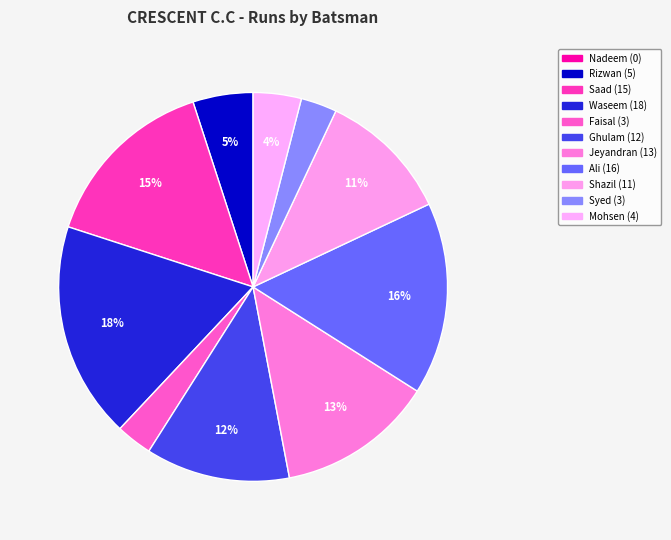

Count the number of slices in the pie.

11